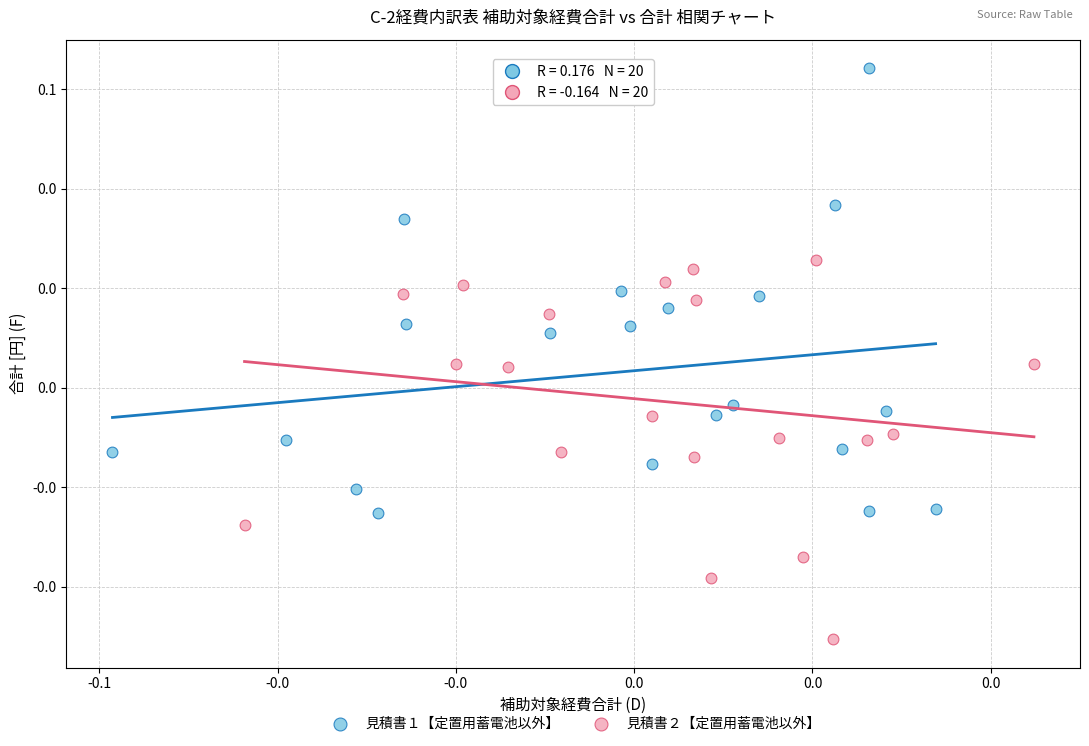

Which series reaches the minimum Y coordinate?

見積書２【定置用蓄電池以外】